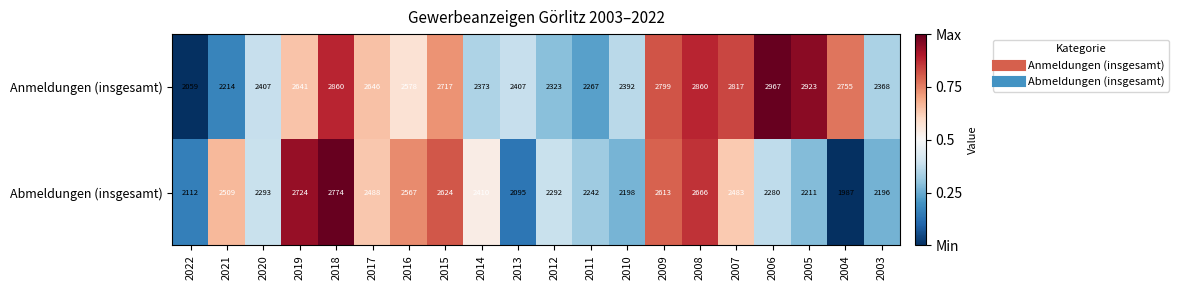

At which category does the chart reach its peak across all series?

2006